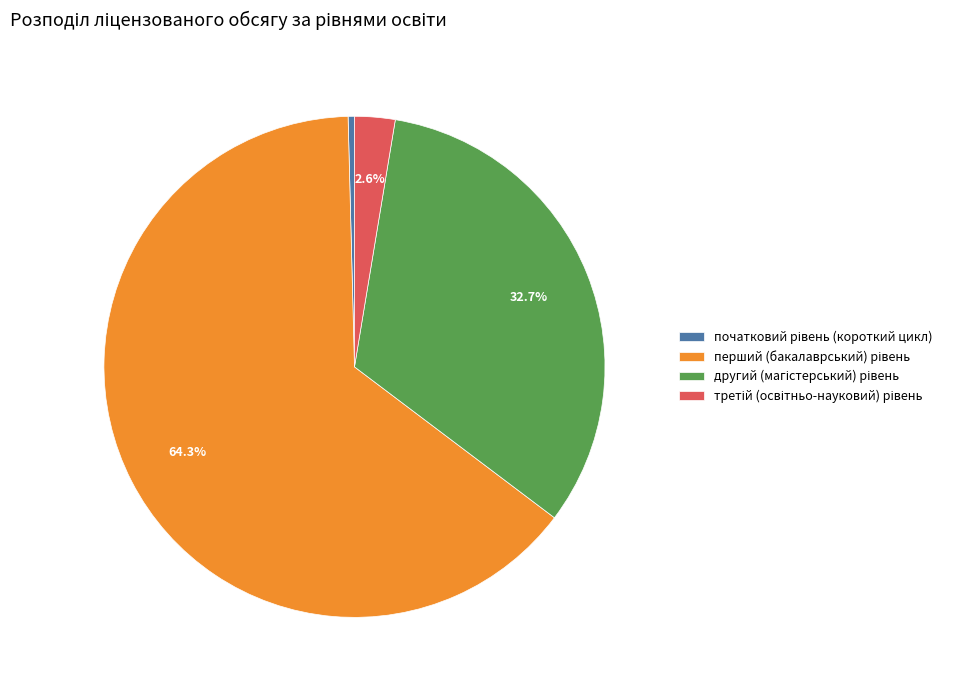

Count the number of slices in the pie.

4